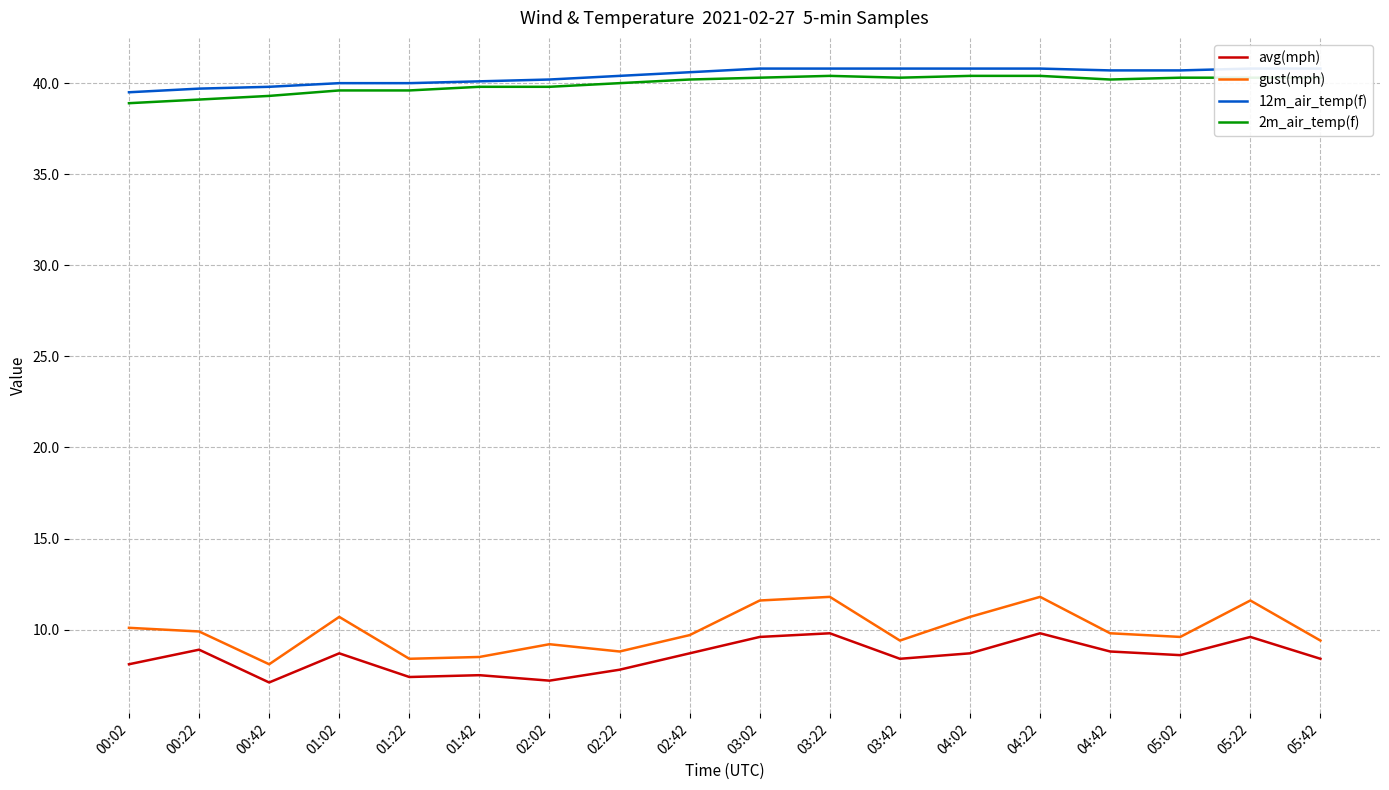

Is it true that 12m_air_temp(f) equals 58.6 at 04:22?

False